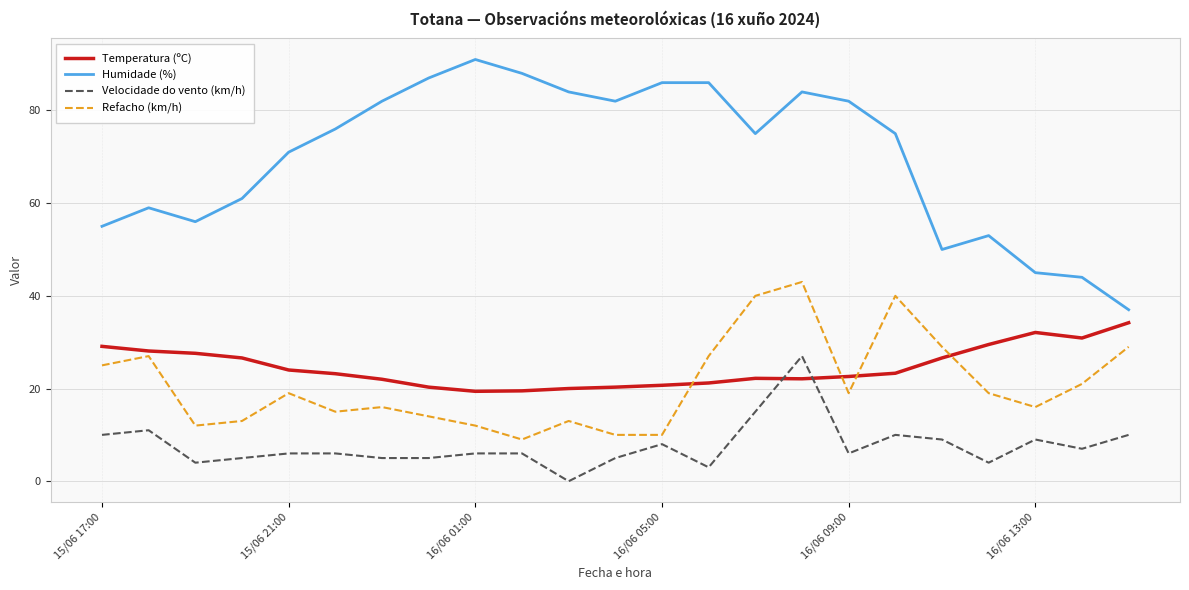

Which series has the largest range (max minus min)?

Humidade (%)